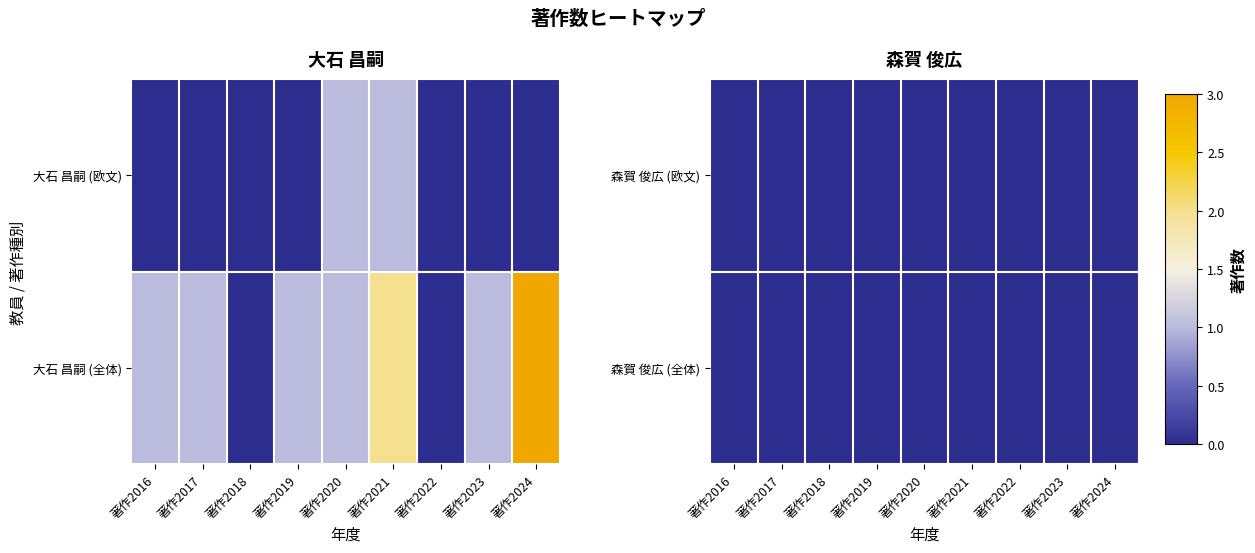

List the labels in order of value, largest first.

著作2024, 著作2021, 著作2016, 著作2017, 著作2019, 著作2020, 著作2023, 著作2018, 著作2022